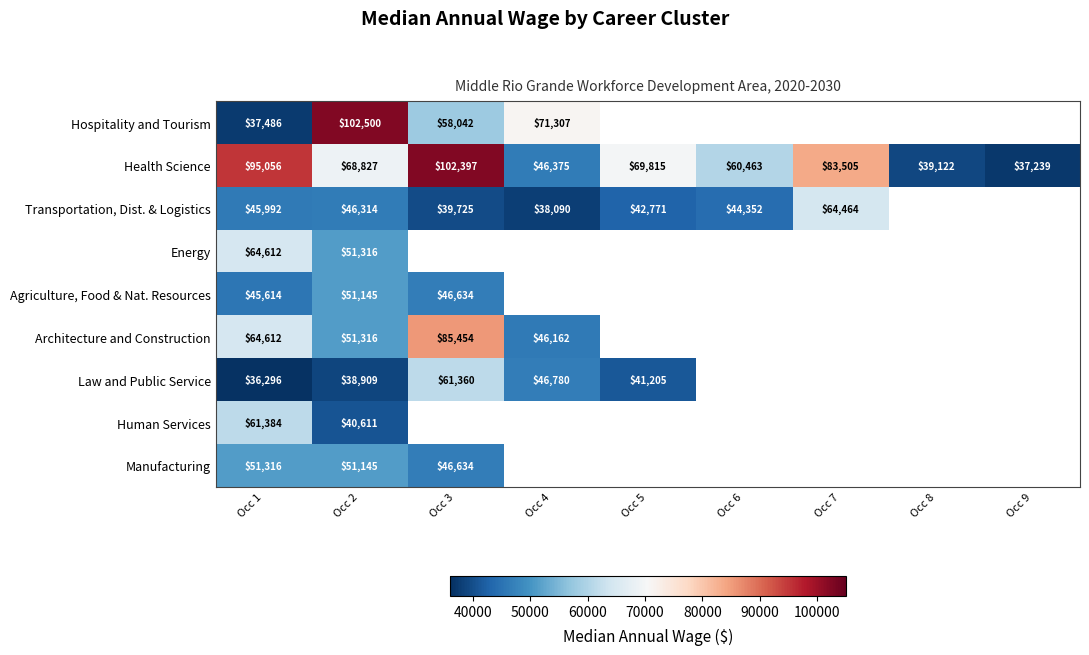

What is the average value of the Health Science series?

66978